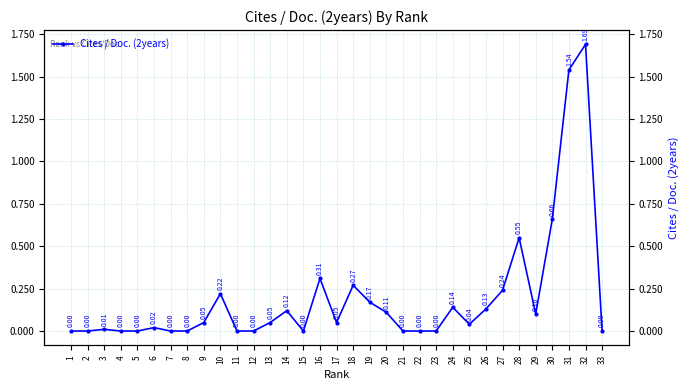

Which label corresponds to the smallest value in the chart?

1